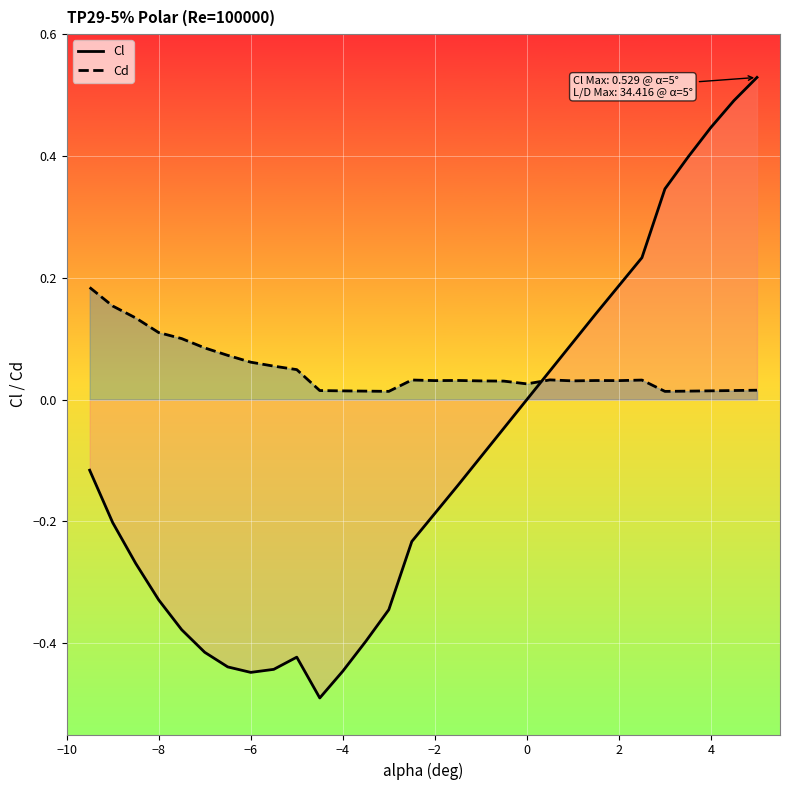

The Cd series shows 0.1 at −8. True or false?

True